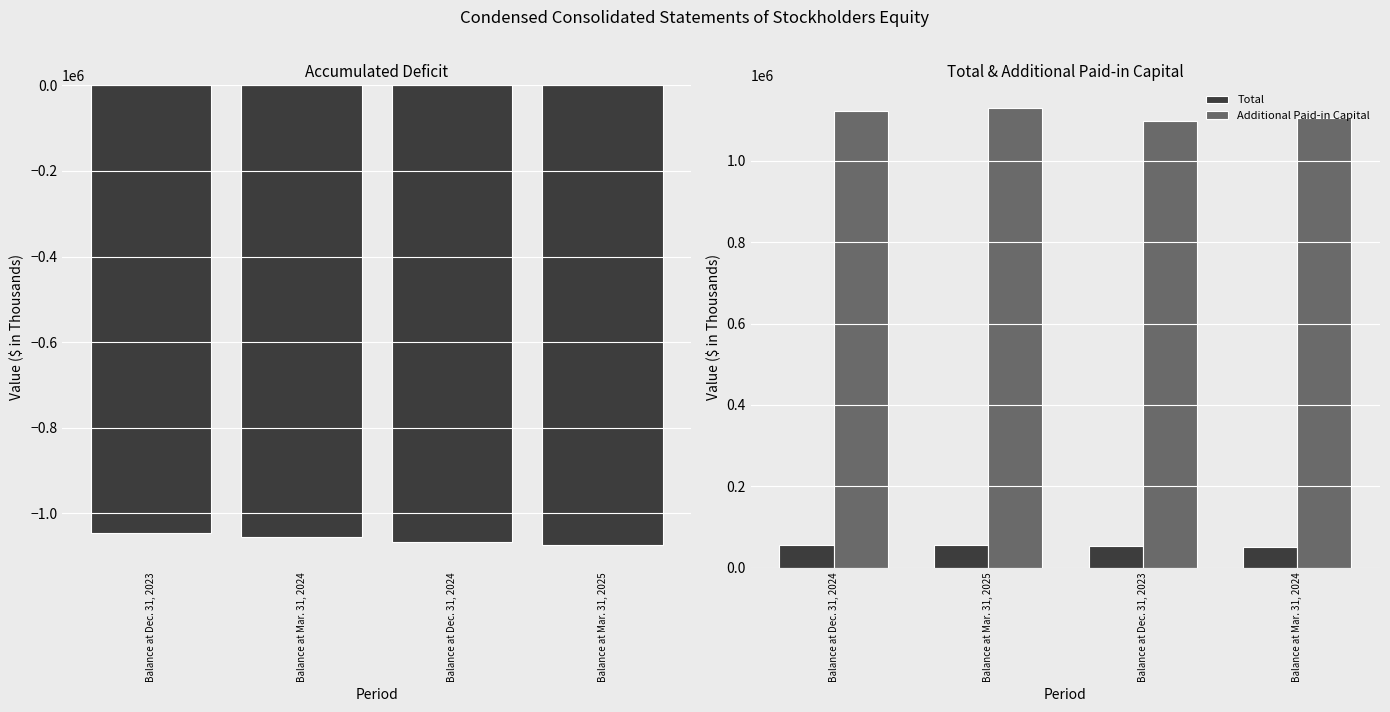

Reading left to right, transcribe all the data shown in this chart.

Accumulated Deficit: -1044610	-1054298	-1065528	-1073245
Total: 56896	56242	53444	50162
Additional Paid-in Capital: 1121887	1128812	1098353	1104605